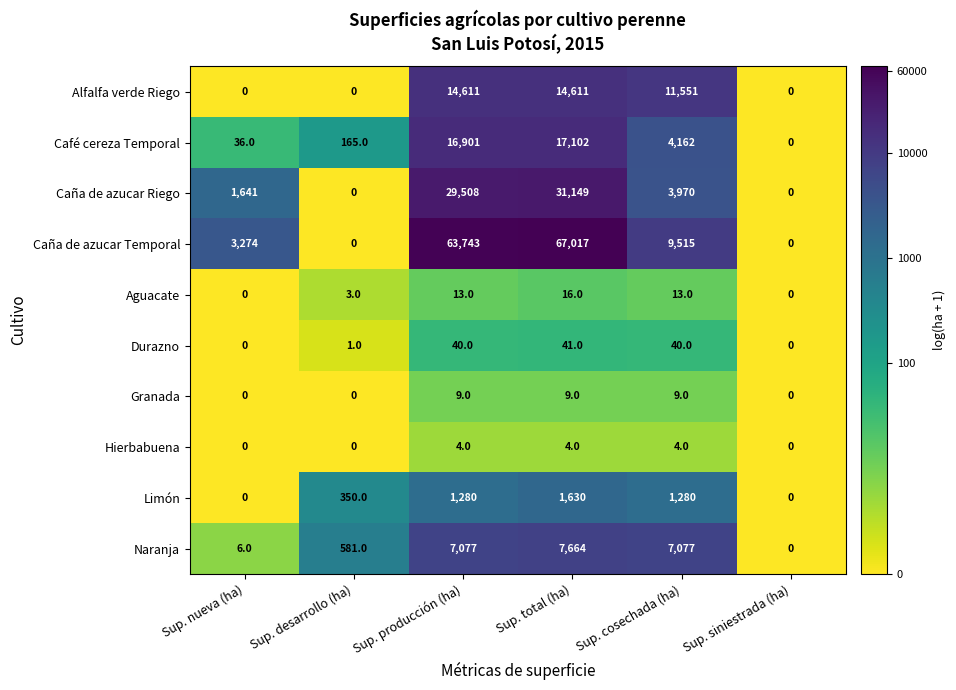

True or false: Aguacate has a value of 16 at Sup. total (ha).

True